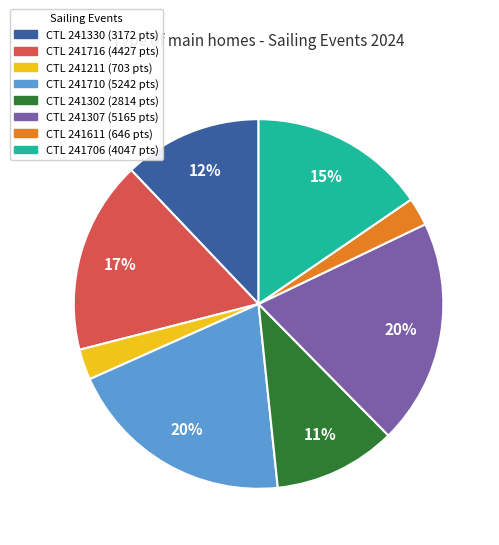

Does any single category account for the majority?

No